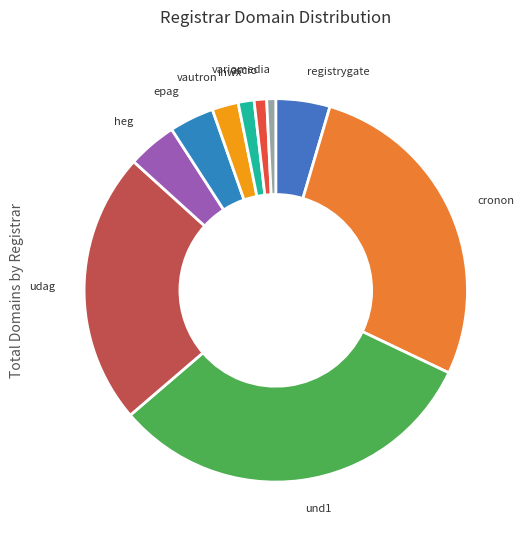

Which has a higher value, ascio or und1?

und1